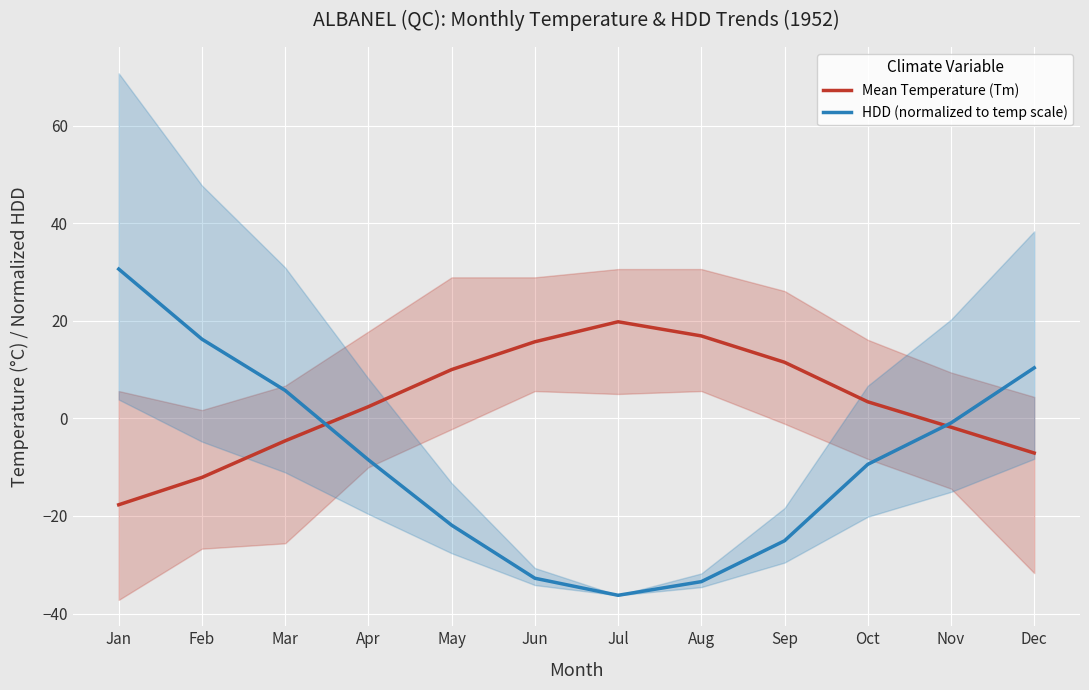

Which category has the lowest value in the Mean Temperature (Tm) series?

Jan